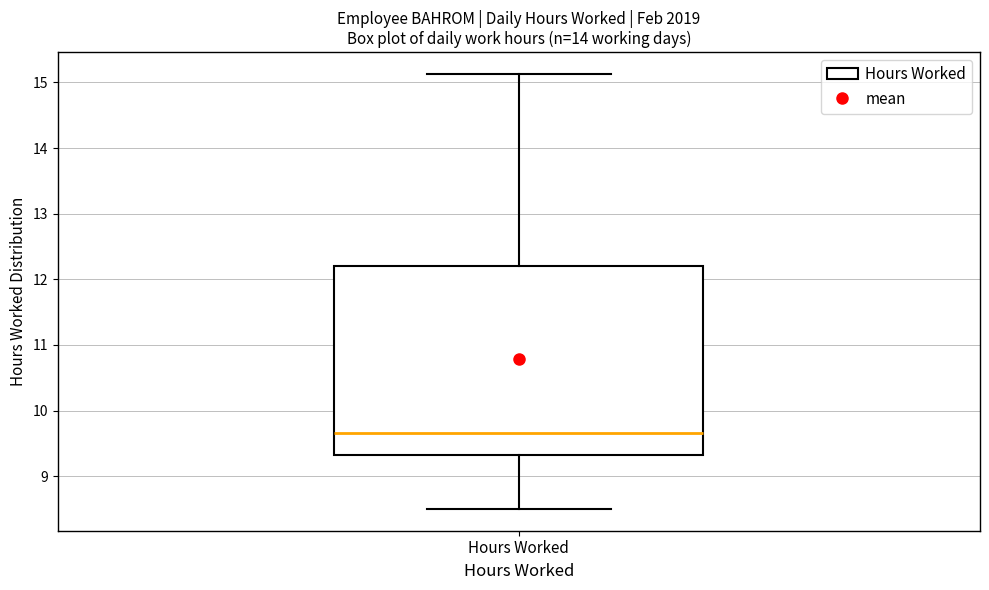

Transcribe this box plot: give where the median line is, the range the box spans, and where the two whiskers end, as read against the y-axis. The values are not printed on the chart, so give them approximately, as read against the axis.

median 9.7, box 9.3 to 12.2, whiskers 8.5 to 15.1